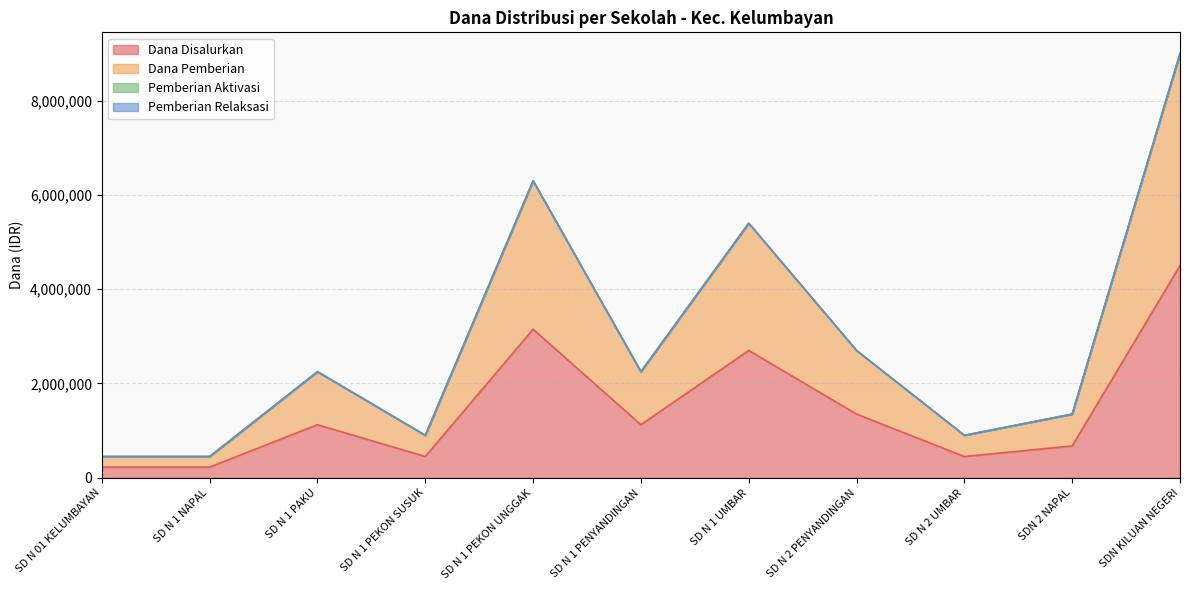

How many interior local peaks does the Dana Pemberian series have?

3